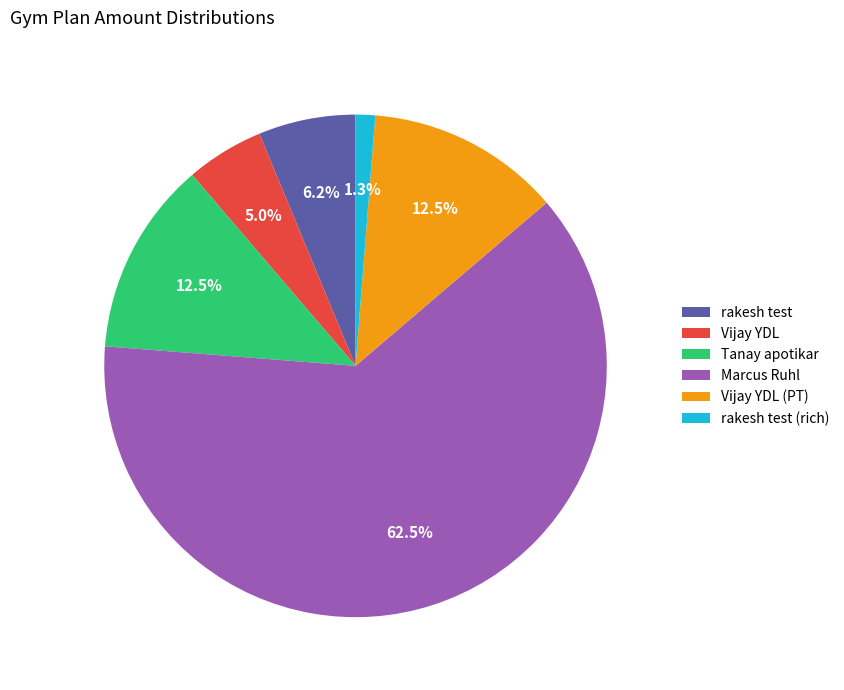

Is the sum of rakesh test (rich) and rakesh test greater than half?

No